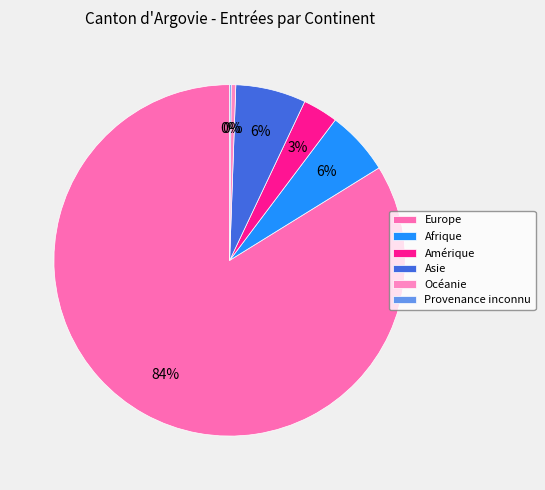

Rank the categories by value from lowest to highest.

Provenance inconnu, Océanie, Amérique, Afrique, Asie, Europe